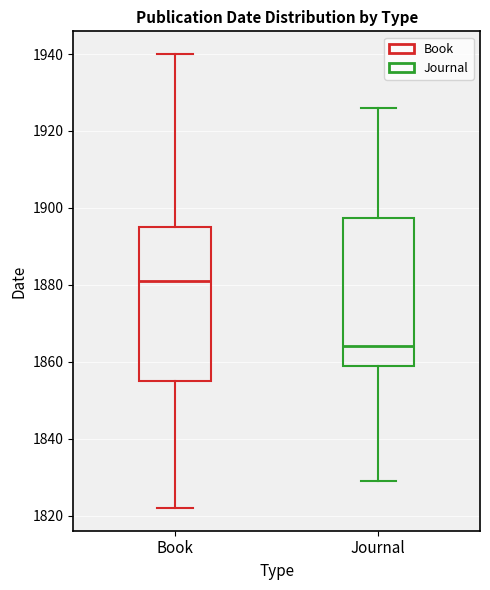

Reading left to right, read every box against the y-axis: the position of its median line, the range the box covers, and the ends of its whiskers. The values are not printed on the chart, so give them approximately, as read against the axis.

Book: median 1882, box 1856 to 1896, whiskers 1822 to 1940
Journal: median 1864, box 1860 to 1898, whiskers 1830 to 1926